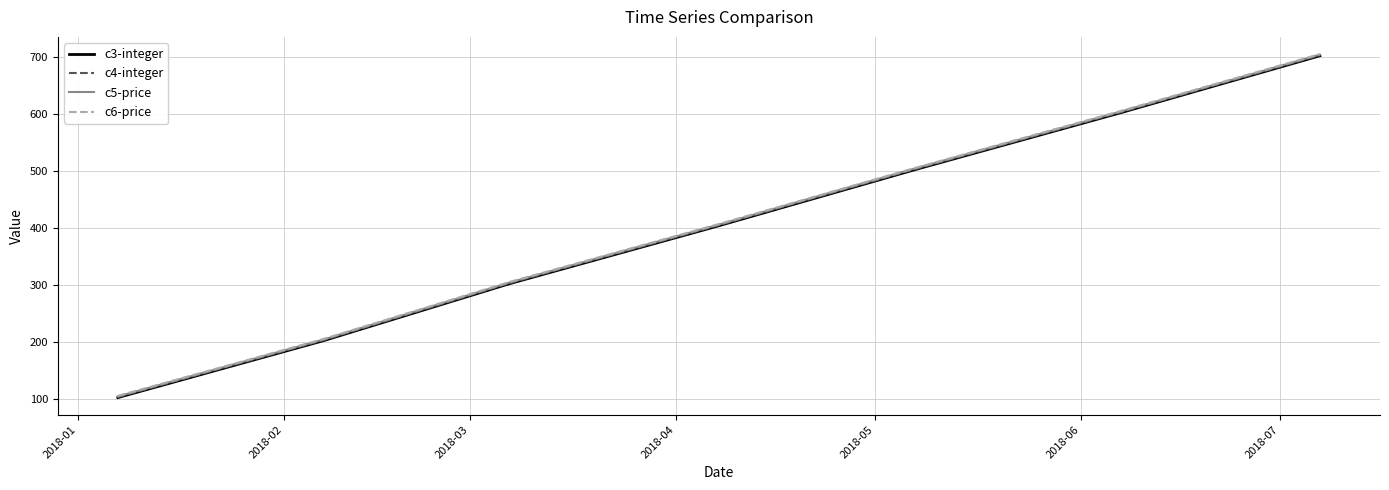

What is the minimum value shown in the chart?

103